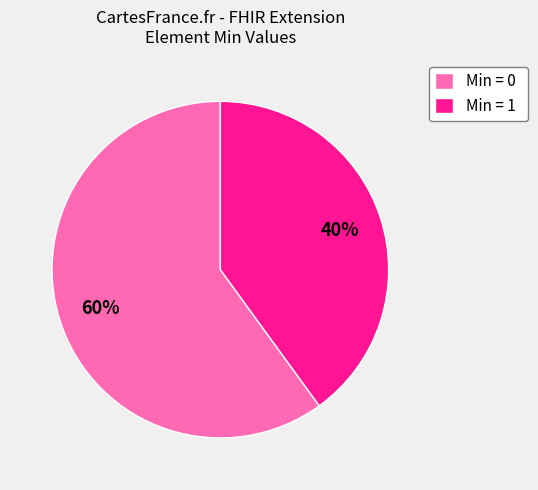

To the nearest percent, what is the difference between the Min = 1 and Min = 0 slice percentages?

20%